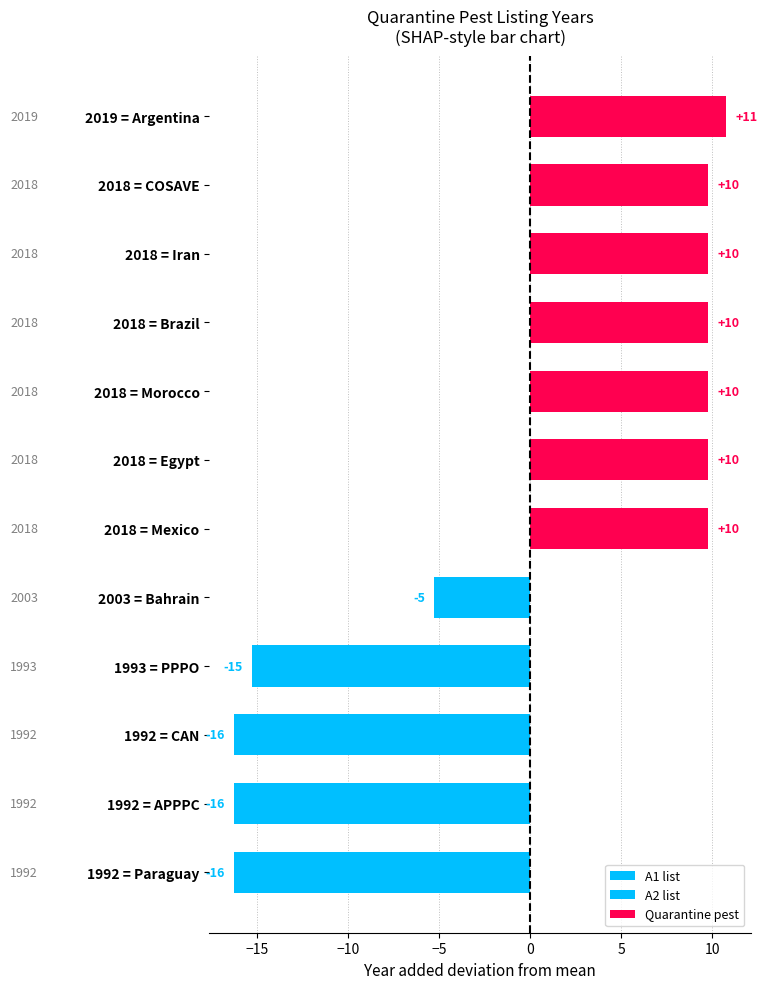

How many data points are above 2018?

1